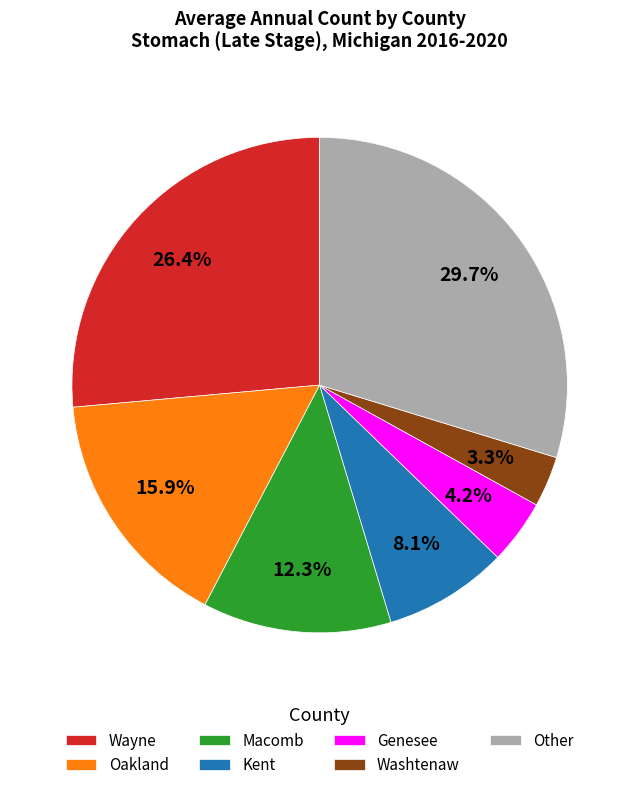

Is there a majority slice in this chart?

No